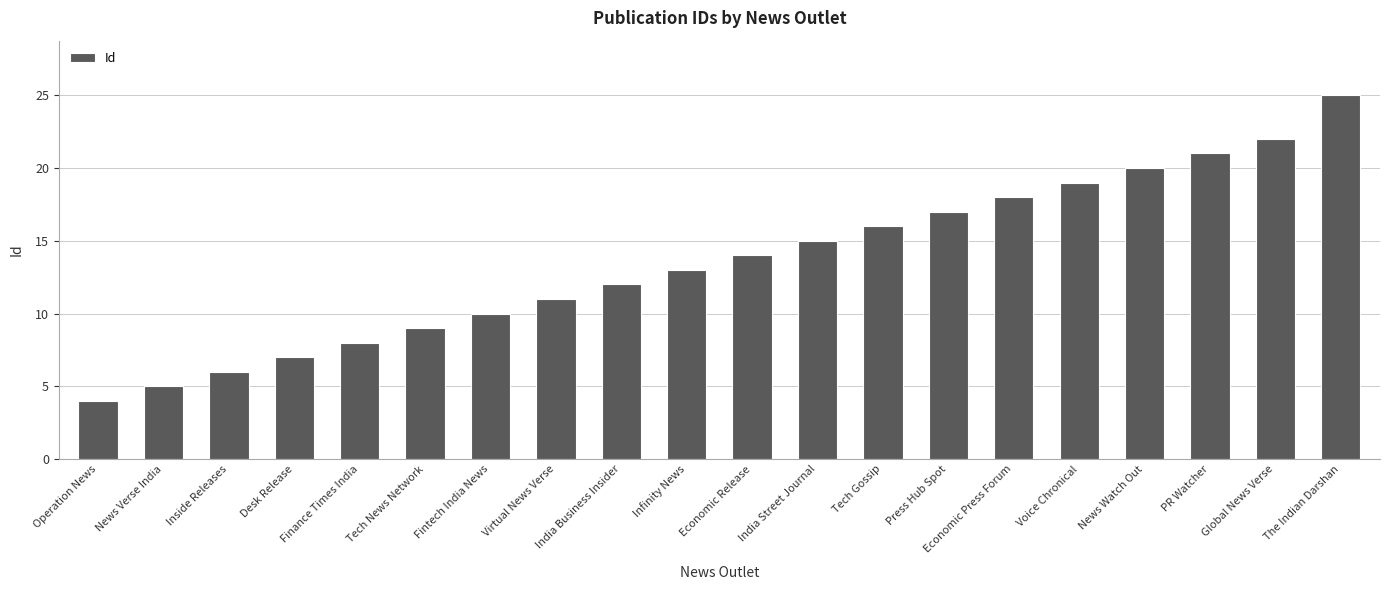

What is the difference between the second highest and second lowest values?

17